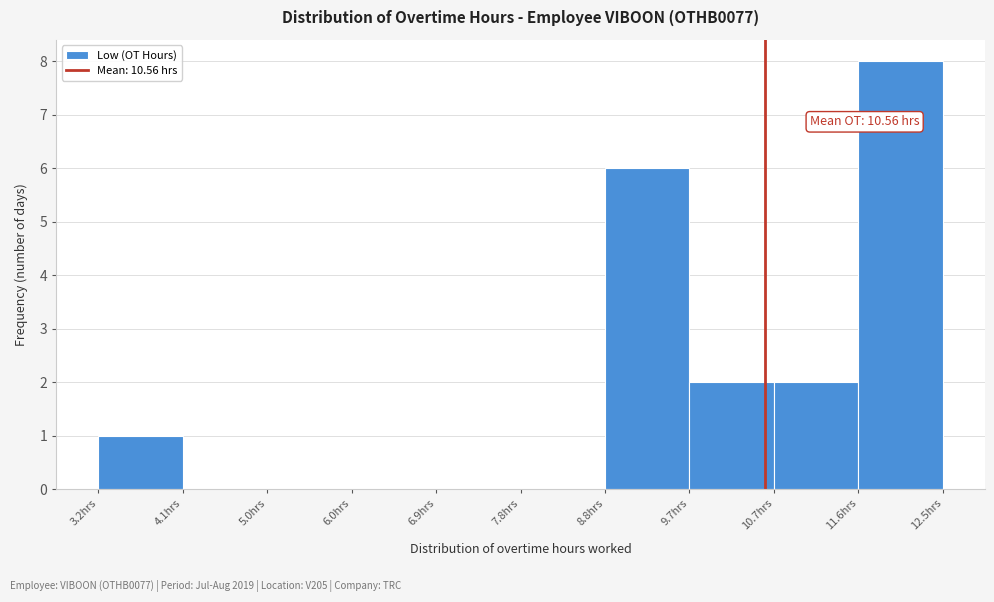

Over which range of the x-axis is the bar tallest?

11.6 to 12.5